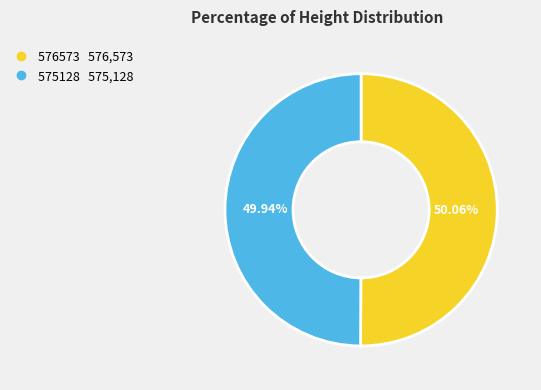

Do 576573 and 575128 together represent more than half of the pie?

Yes